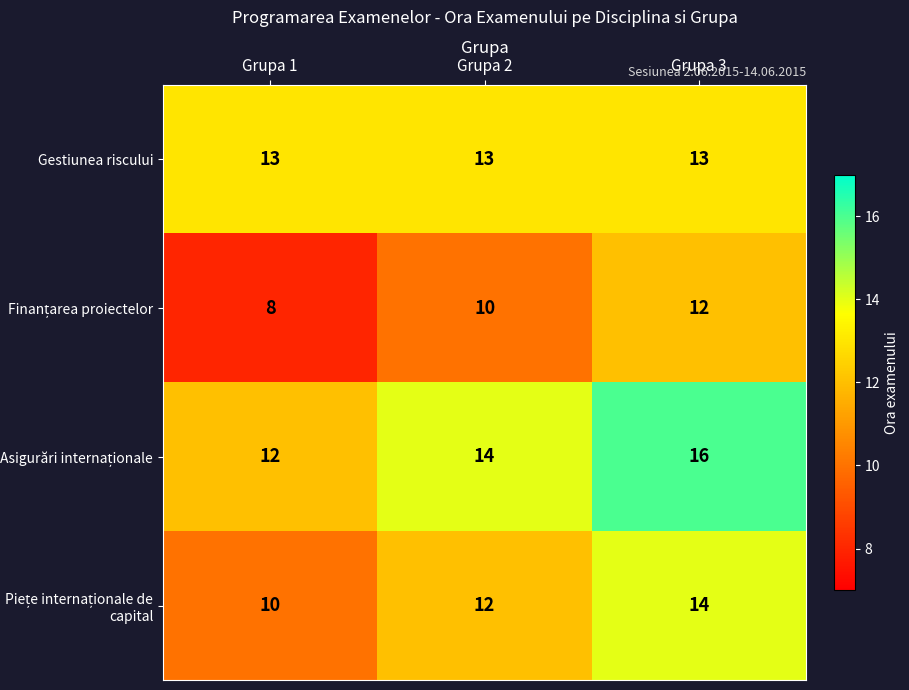

What is the average value of the Gestiunea riscului series?

13